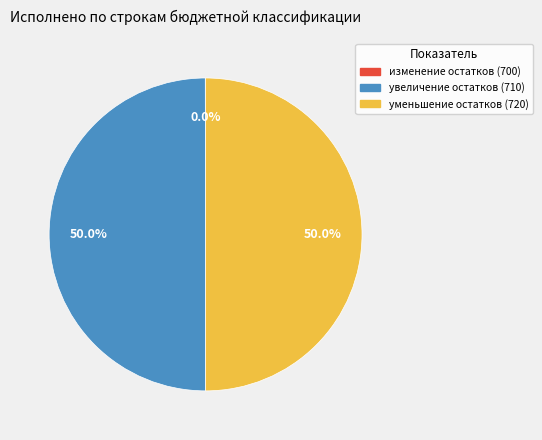

Is the sum of уменьшение остатков (720) and увеличение остатков (710) greater than half?

Yes